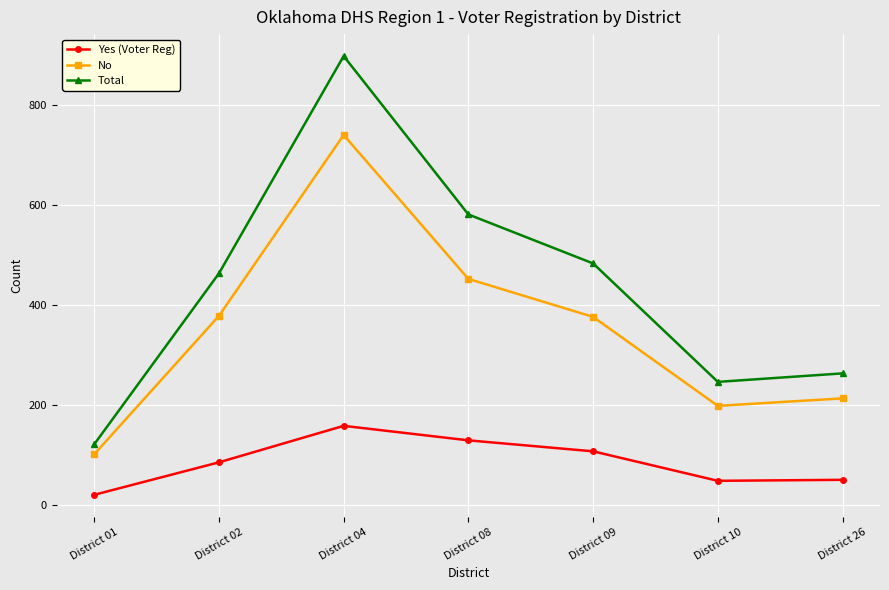

Which category has the highest value across all series?

District 04